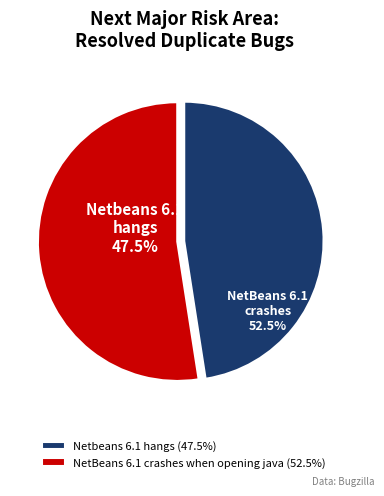

To the nearest percent, what is the difference between the NetBeans 6.1 crashes when opening java and Netbeans 6.1 hangs slice percentages?

5%